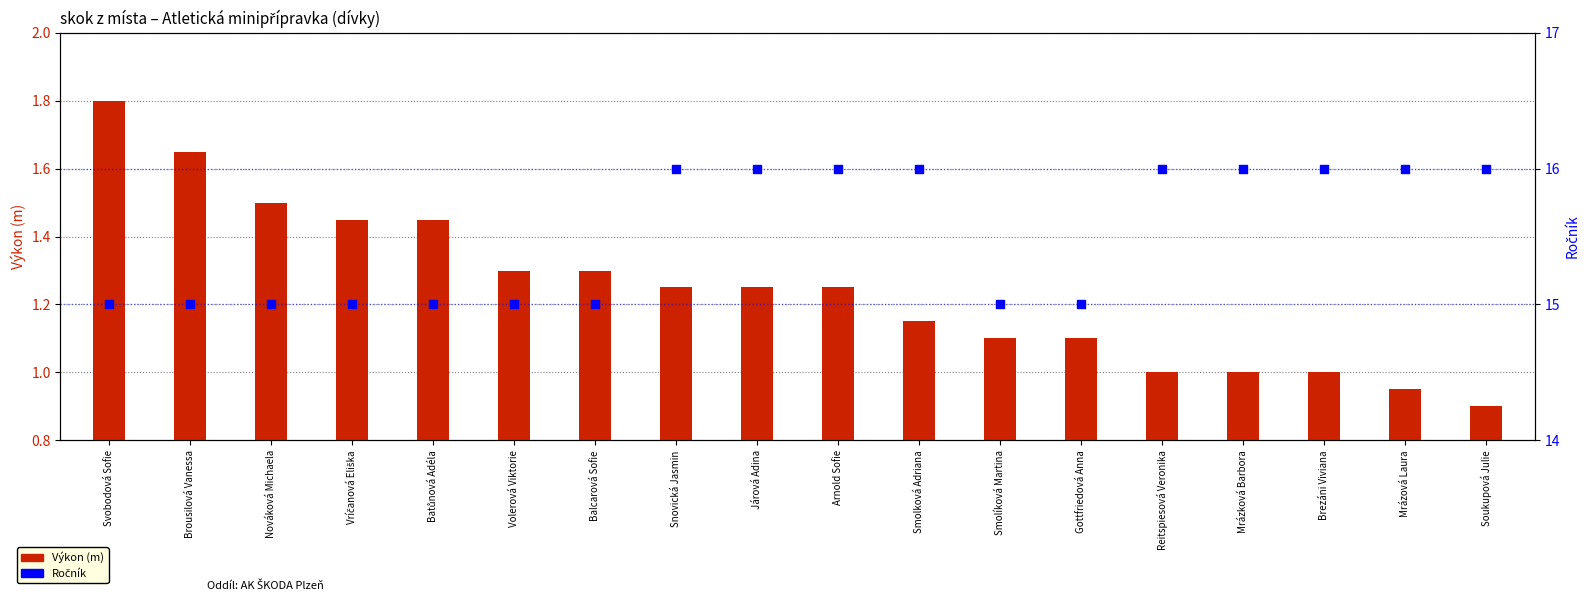

Which series has the widest spread of Y values?

Ročník